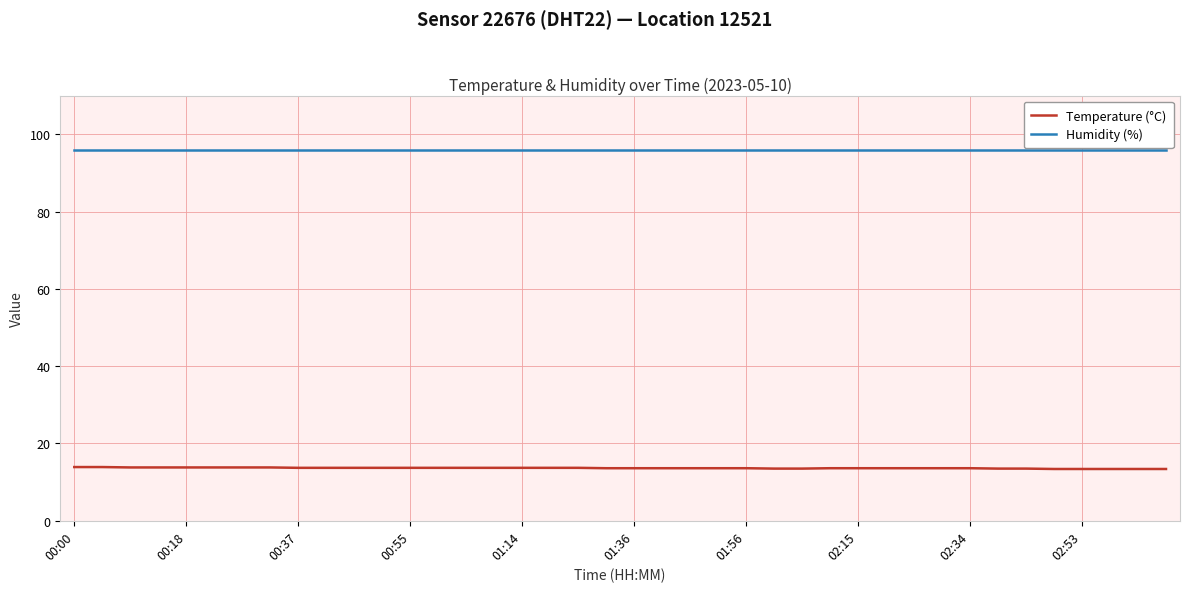

What is the lowest value of the Humidity (%) series?

96.0